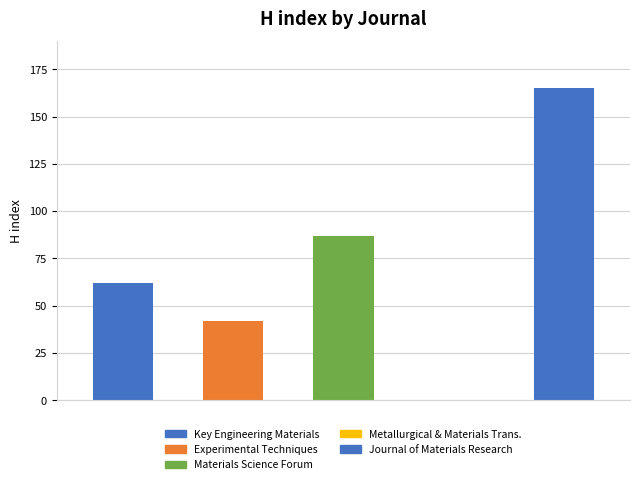

Reading left to right, transcribe all the data shown in this chart.

62	42	87	0	165